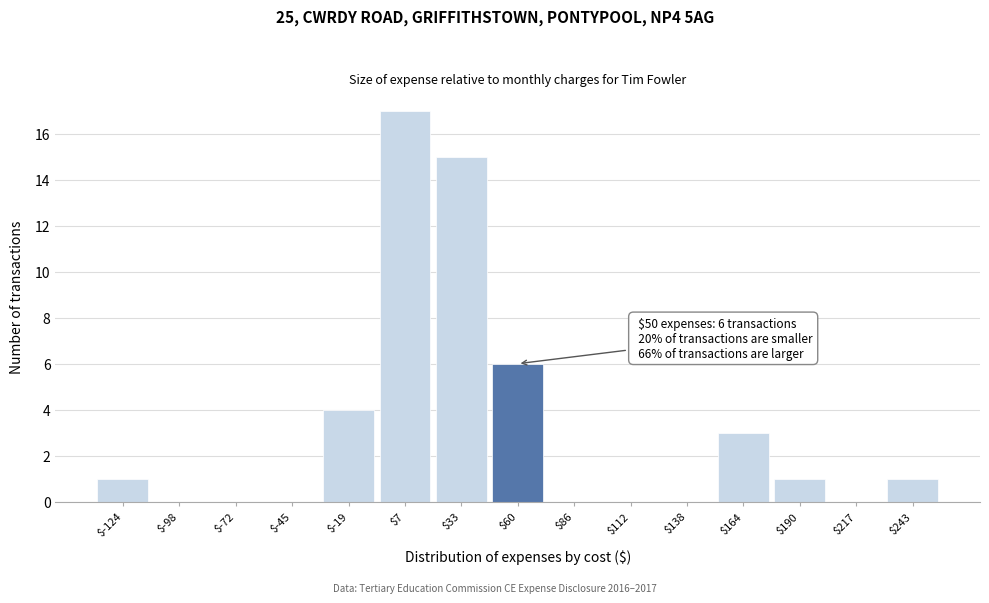

Over which range of the x-axis is the bar tallest?

-5 to 20